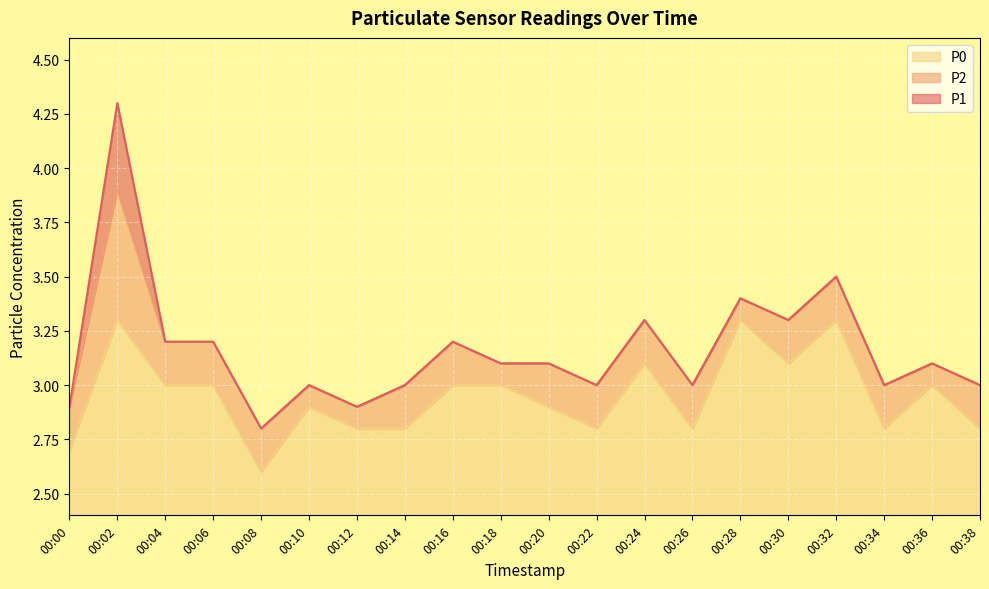

What is the sum of the P0 values at 00:32 and 00:10?

6.2